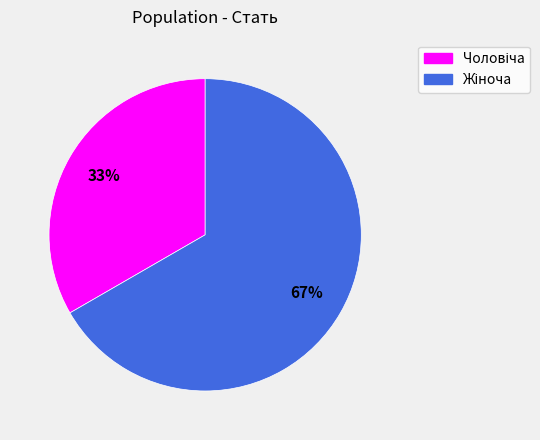

To the nearest percent, what is the average slice percentage?

50%